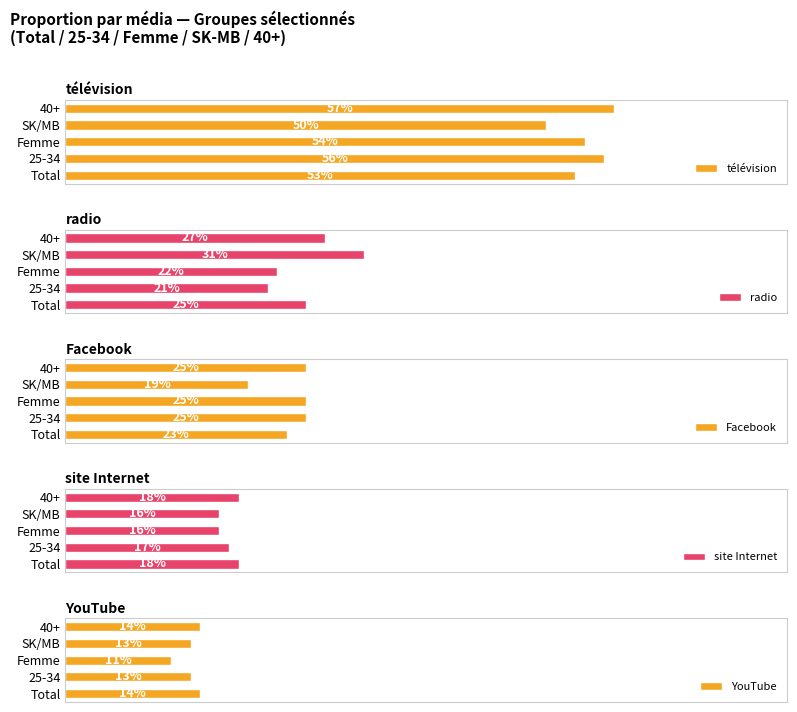

At how many categories does at least one series exceed 0?

5